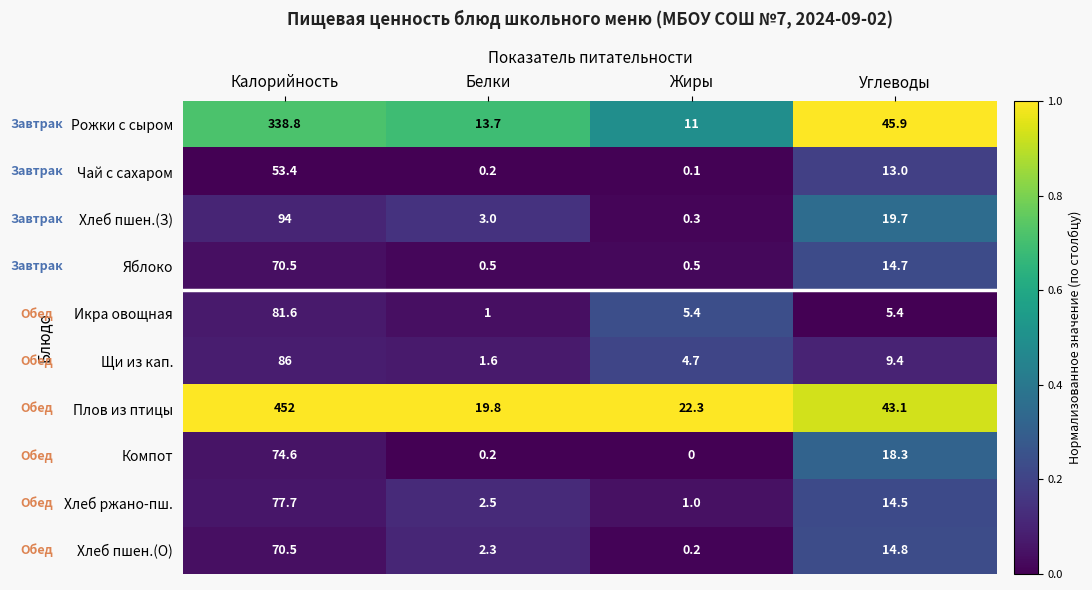

What is the total value across all series at Калорийность?

1399.1